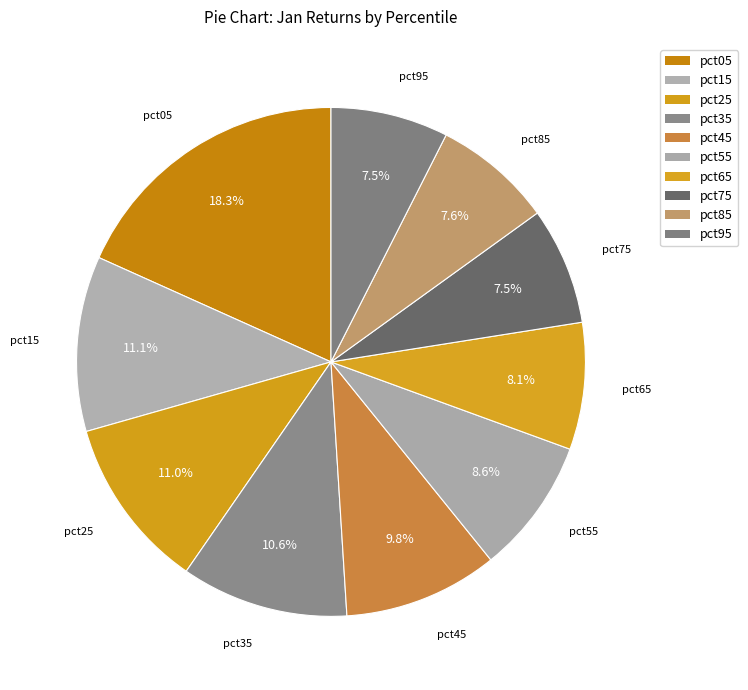

How many segments does this pie chart have?

10